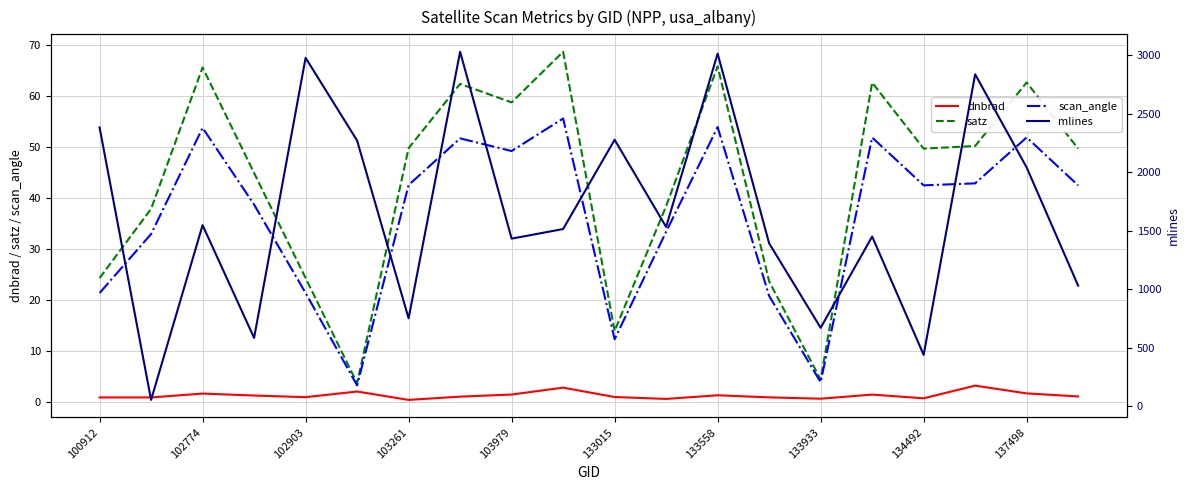

Which series has the largest total across all categories?

mlines